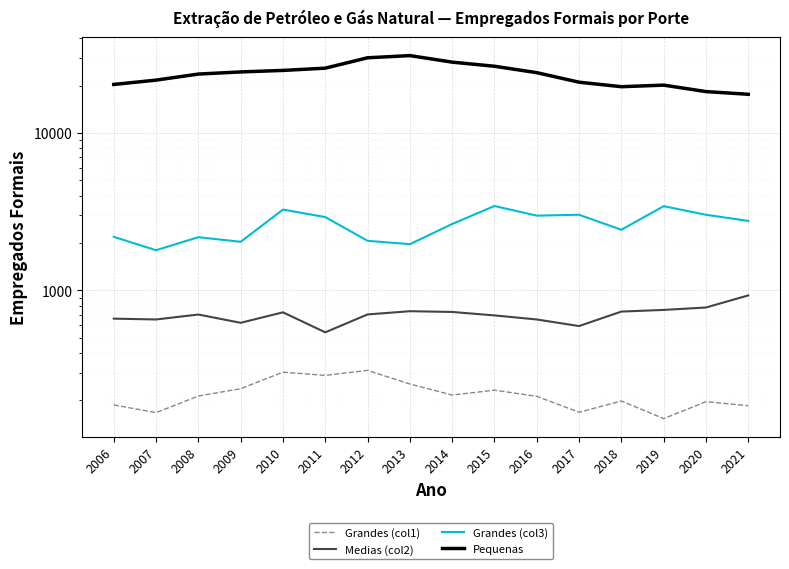

Is the value of Grandes (col3) at 2009 greater than the value of Medias (col2) at 2008?

Yes